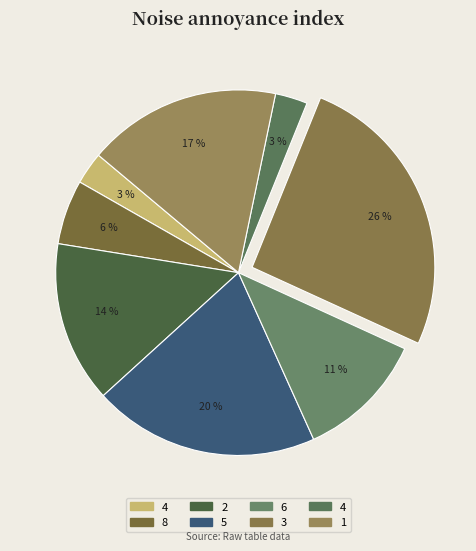

How many slices are in this pie chart?

8